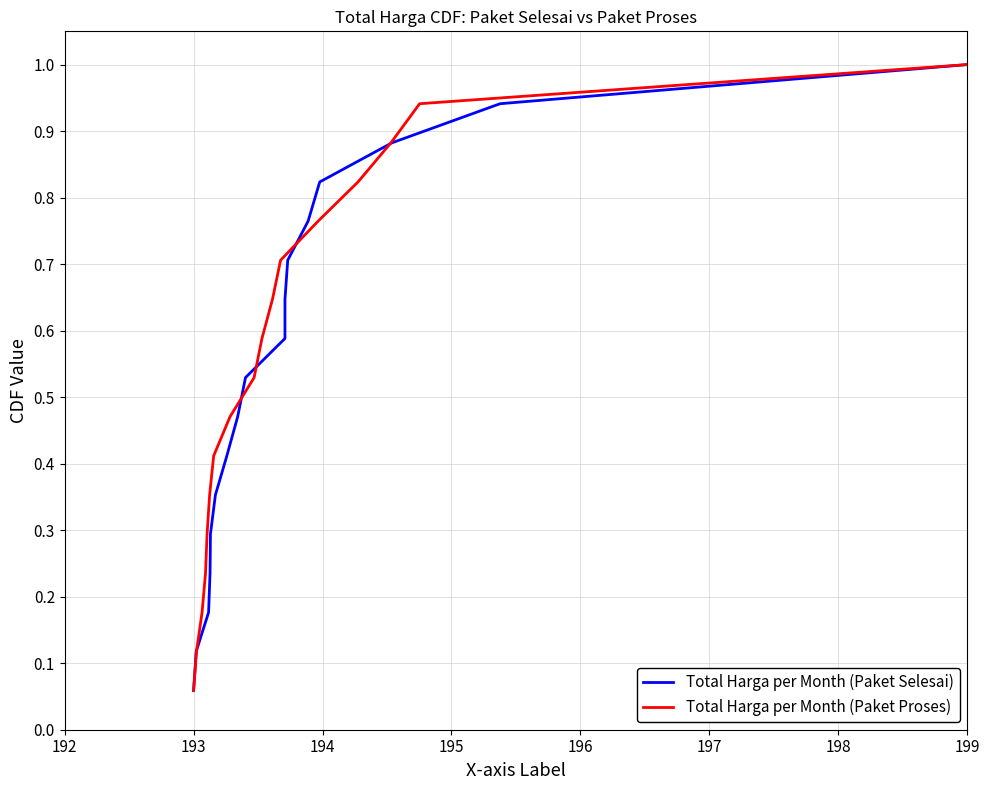

At which label is Total Harga per Month (Paket Proses) closest to 0?

193